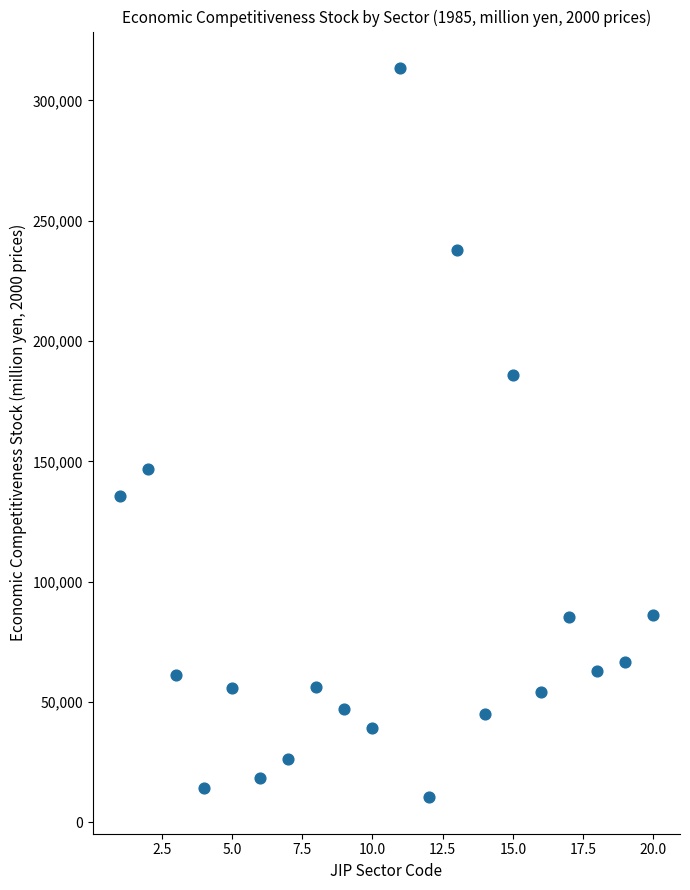

What Y value in the scatter plot is closest to 161947?

147027.2